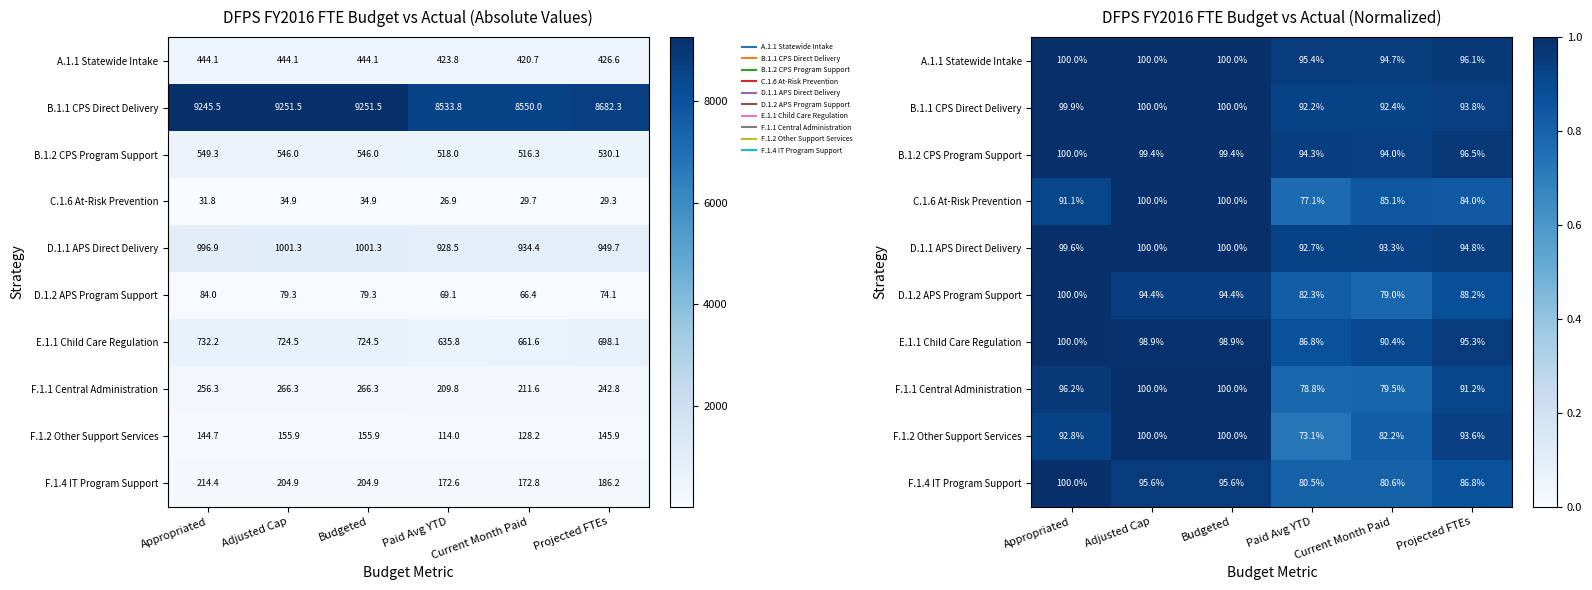

What is the difference between the B.1.1 CPS Direct Delivery values at Paid Avg YTD and Appropriated?

0.1